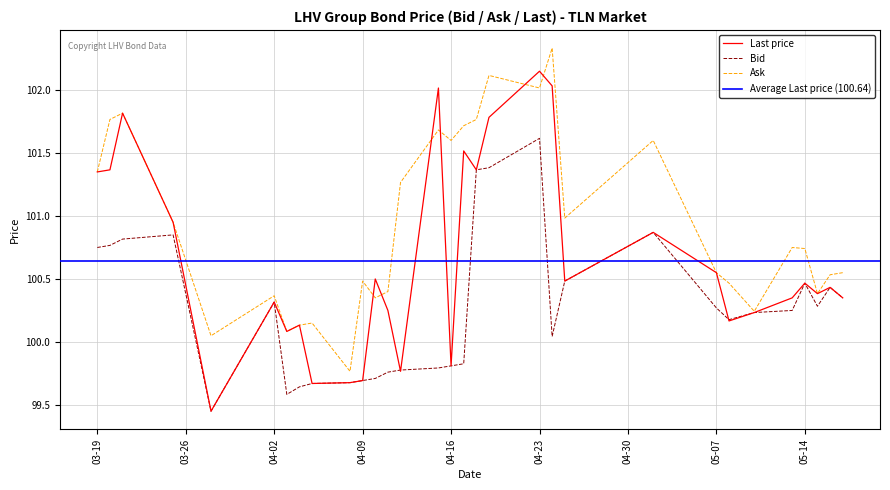

At which category does the chart reach its peak across all series?

2024-04-24